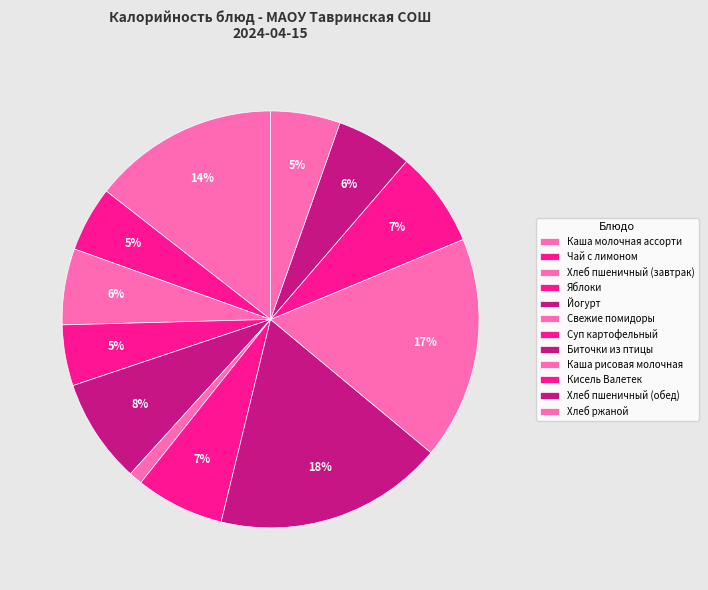

What percentage is the Каша рисовая молочная slice, to the nearest percent?

17%